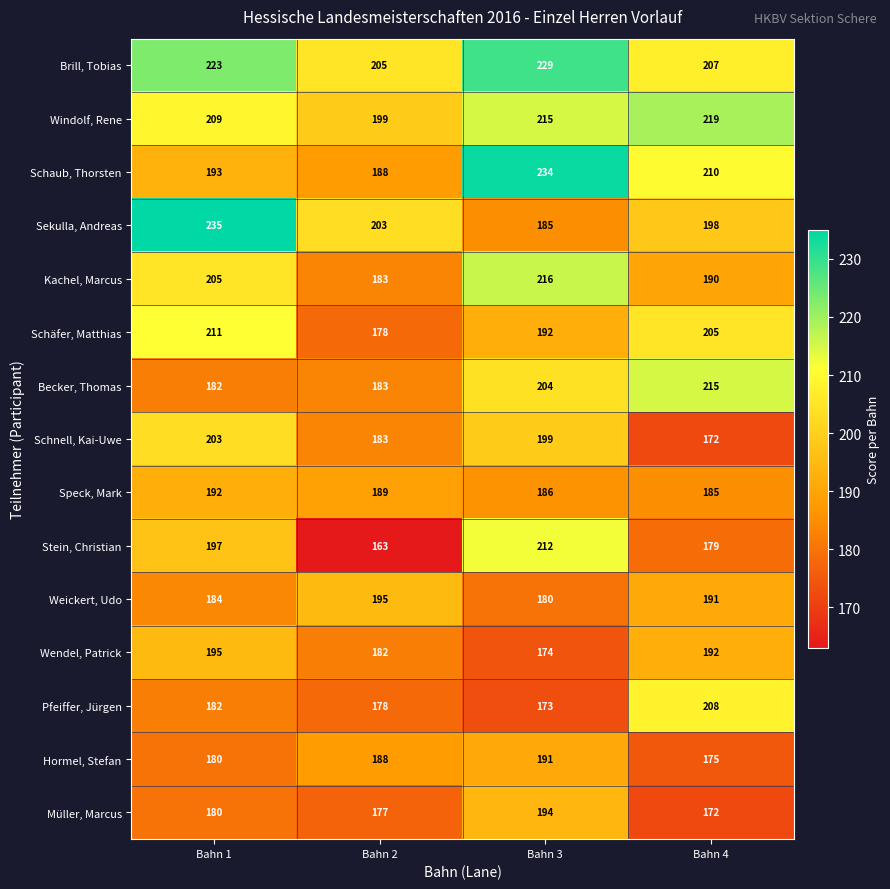

Is it true that Hormel, Stefan equals 38 at Bahn 3?

False